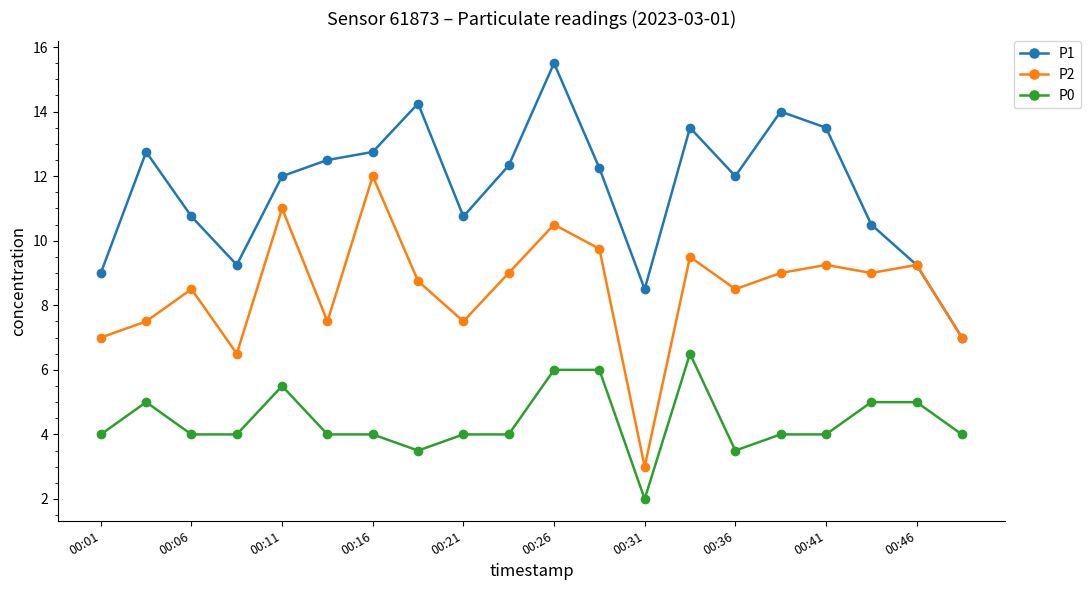

What is the value of the P0 point at the 4th from the left?

4.0